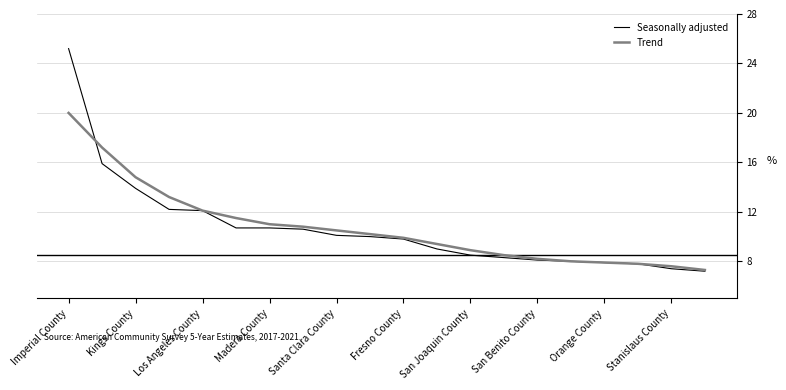

What is the greatest value displayed?

25.2